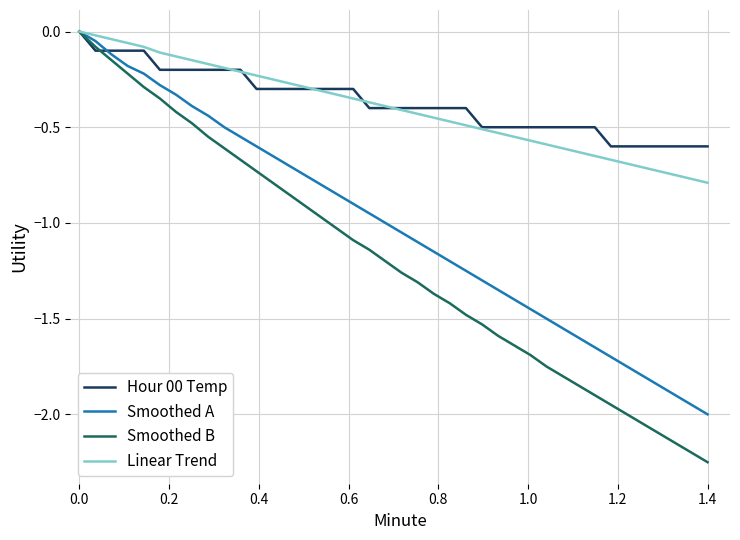

Which series has the largest range (max minus min)?

Smoothed B